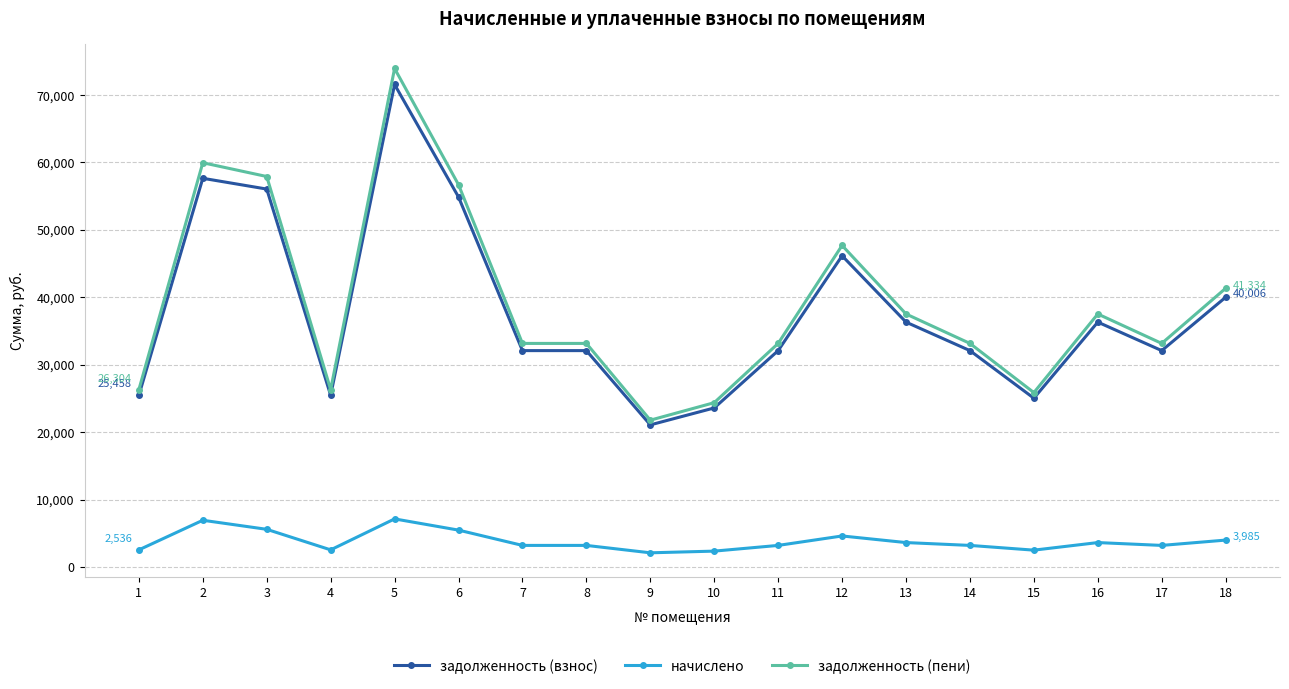

Is this an area chart (filled region under the line)?

No